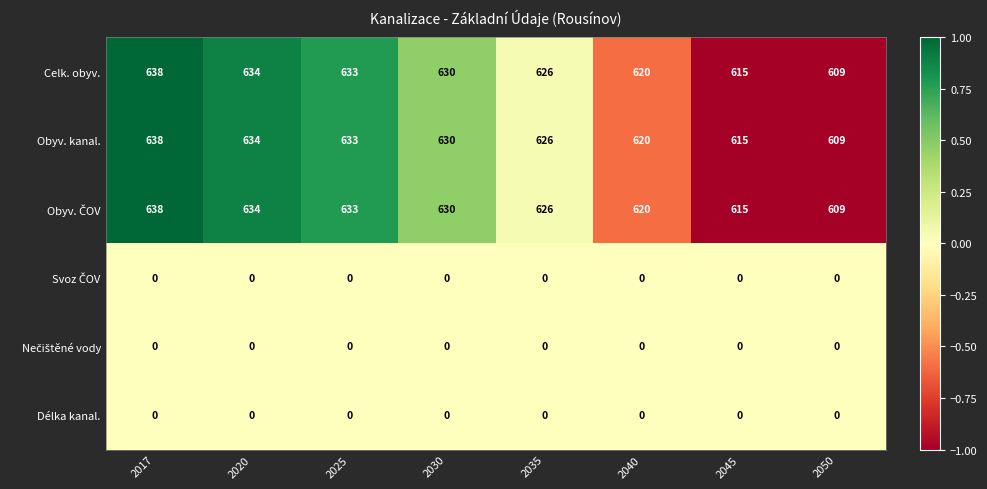

What is the difference between the highest and lowest values at 2020?

634